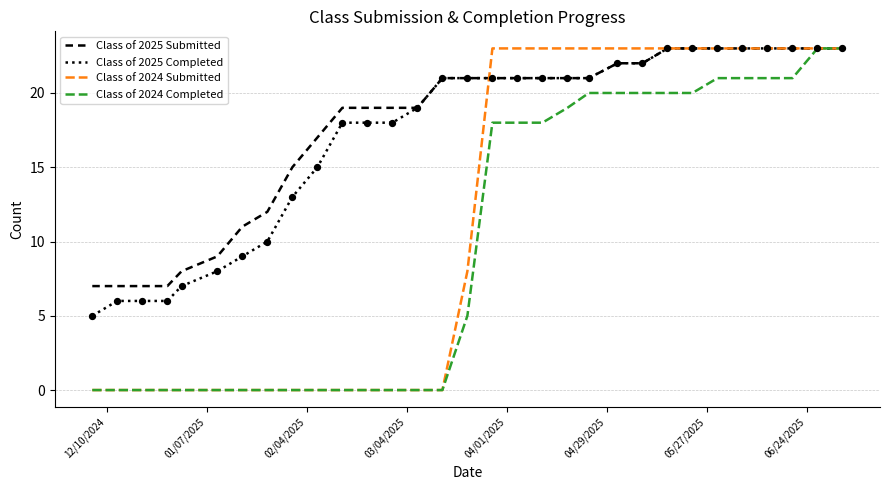

What is the maximum value shown in the chart?

23